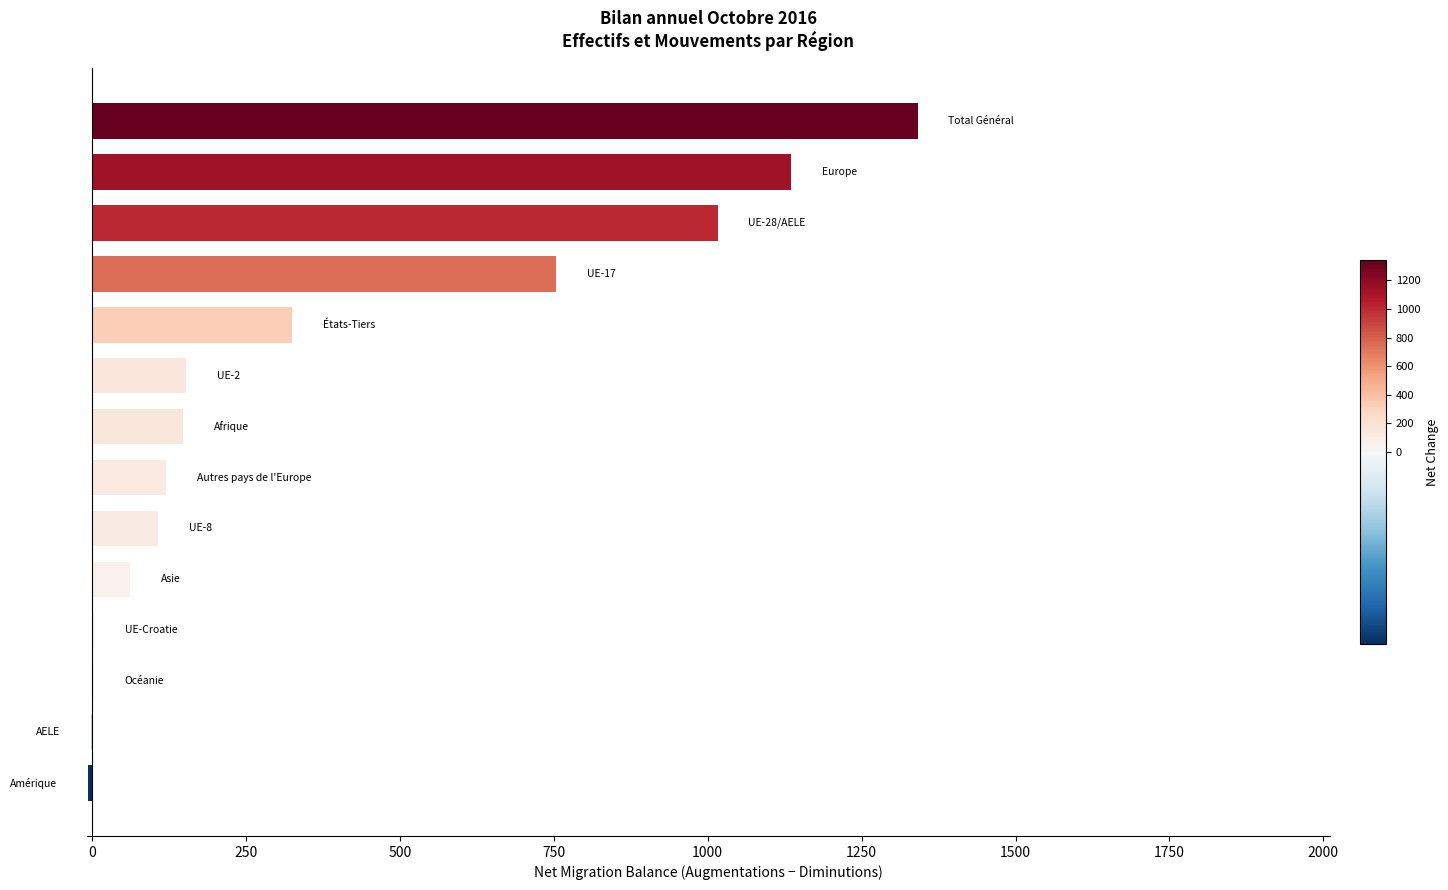

What is the maximum value shown in the chart?

1341